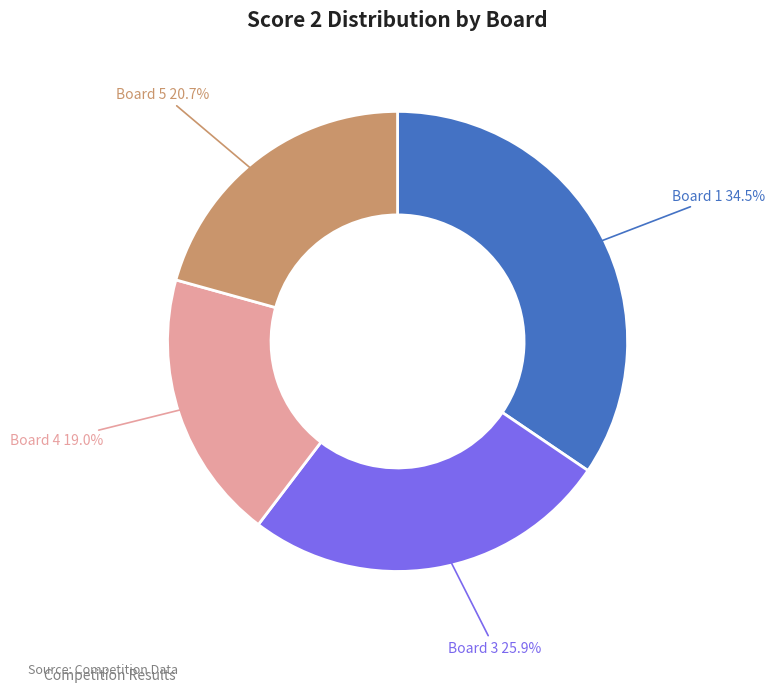

Is there any slice that represents more than half of the pie?

No